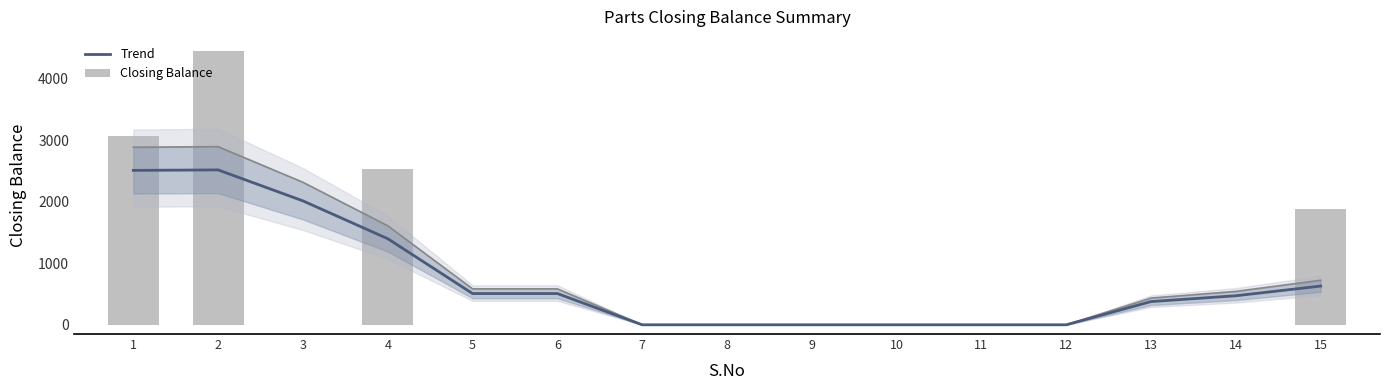

What is the difference between the maximum and minimum values in the Closing Balance series?

4458.0